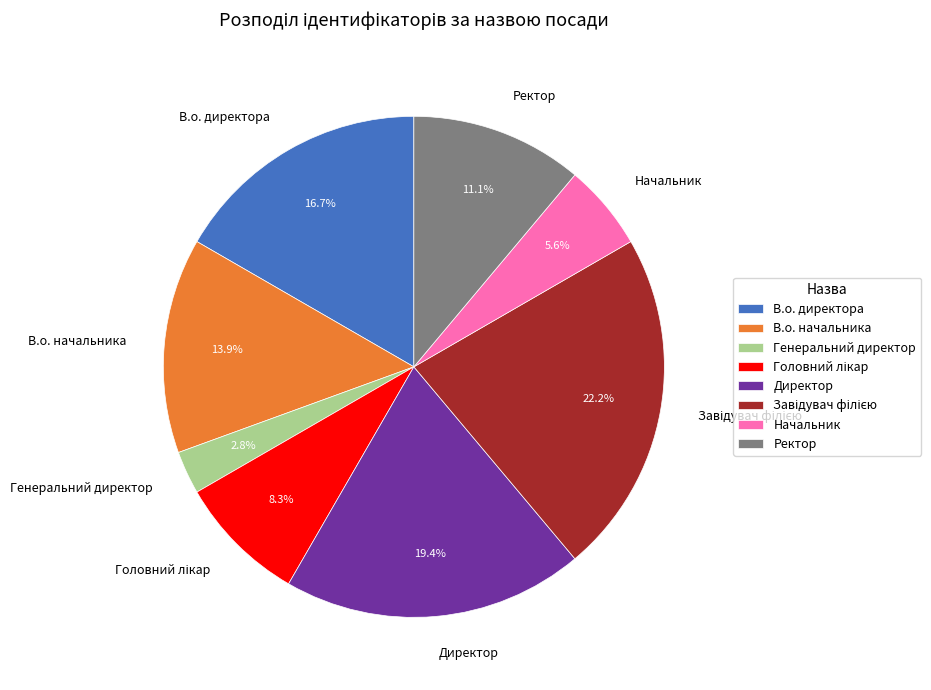

Which category has the smallest portion of the pie?

Генеральний директор